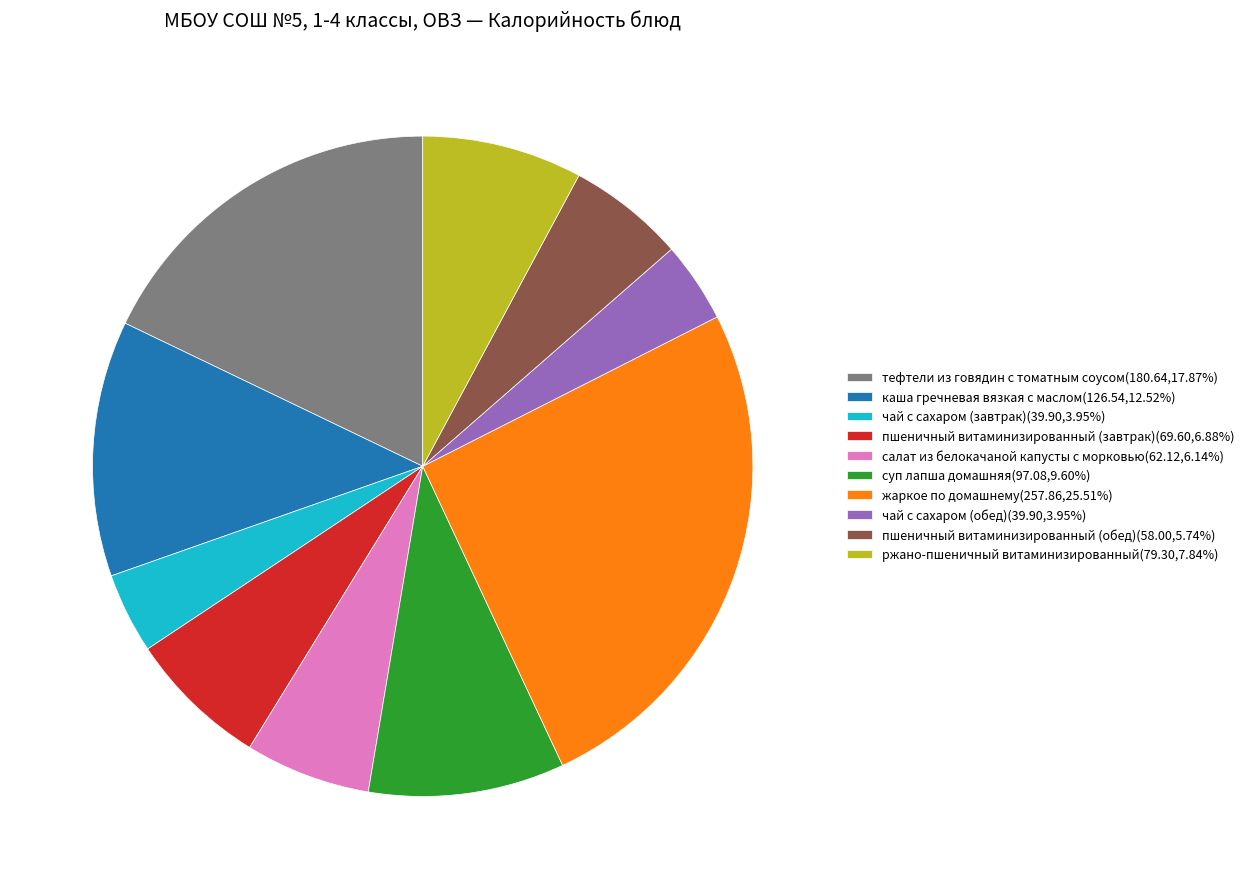

Does any single category account for the majority?

No